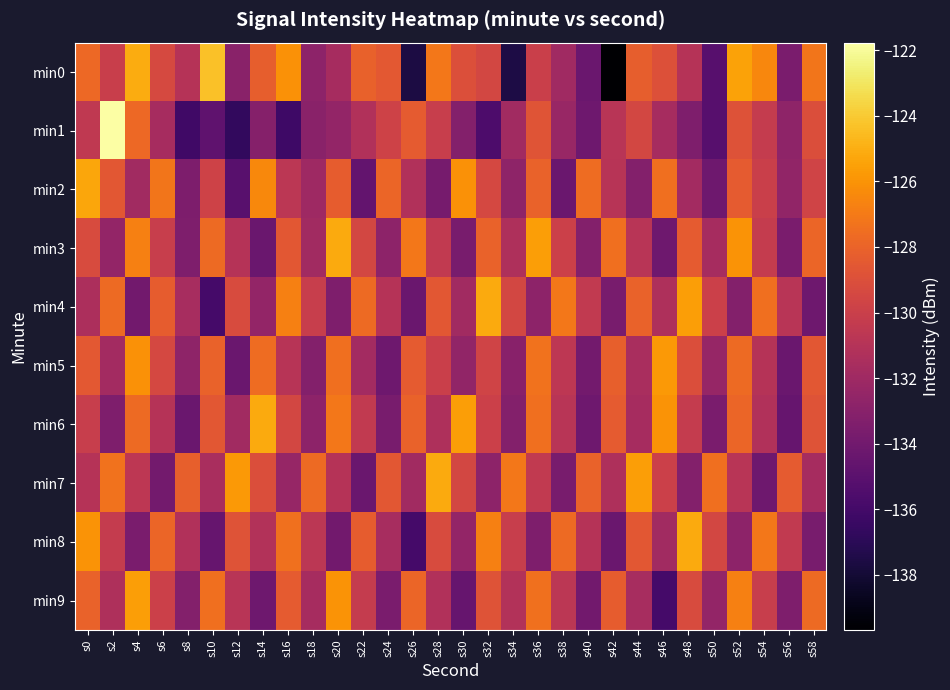

At which category is the sum across all series the highest?

s0